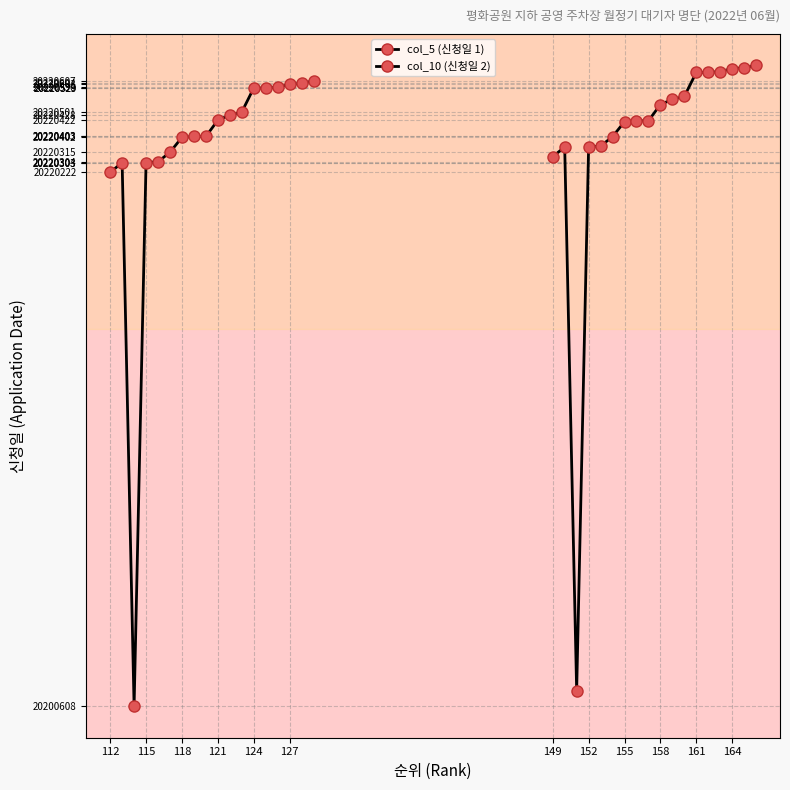

How many lines are shown in the chart?

2